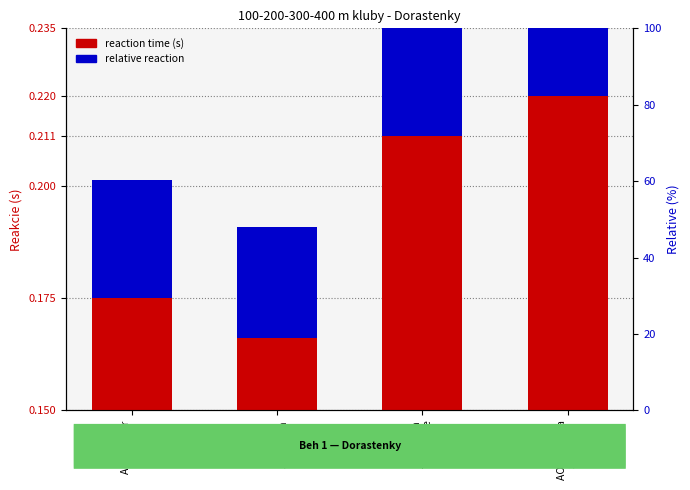

Which category has the lowest value across all series?

ŠK
Jablonica